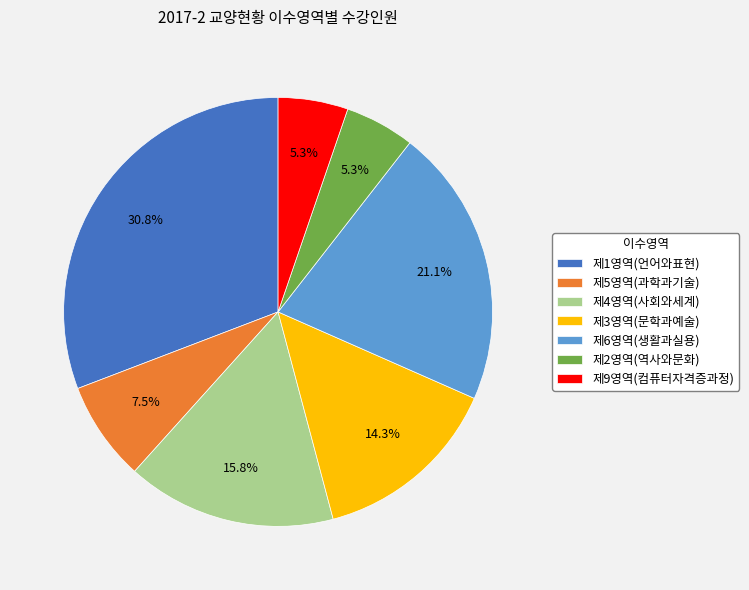

How many segments does this pie chart have?

7